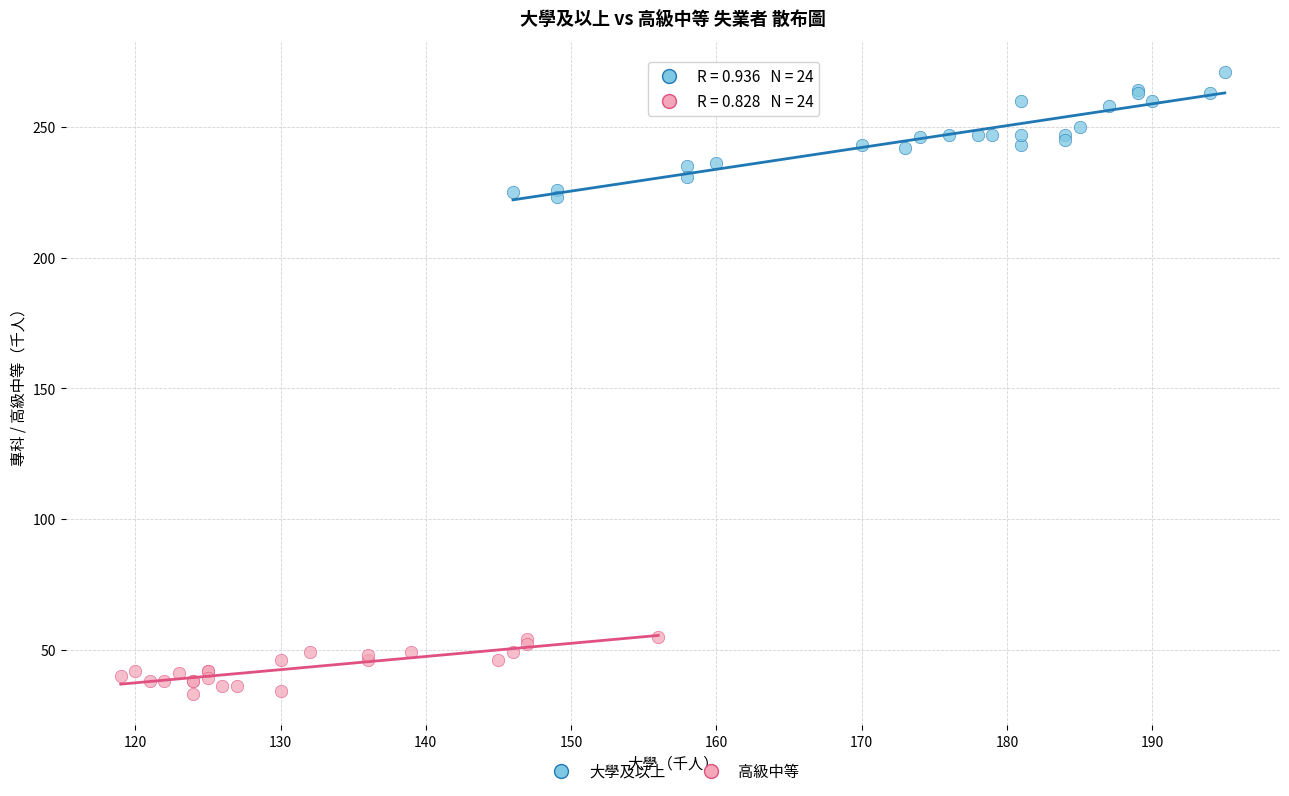

Which series reaches the minimum Y coordinate?

高級中等